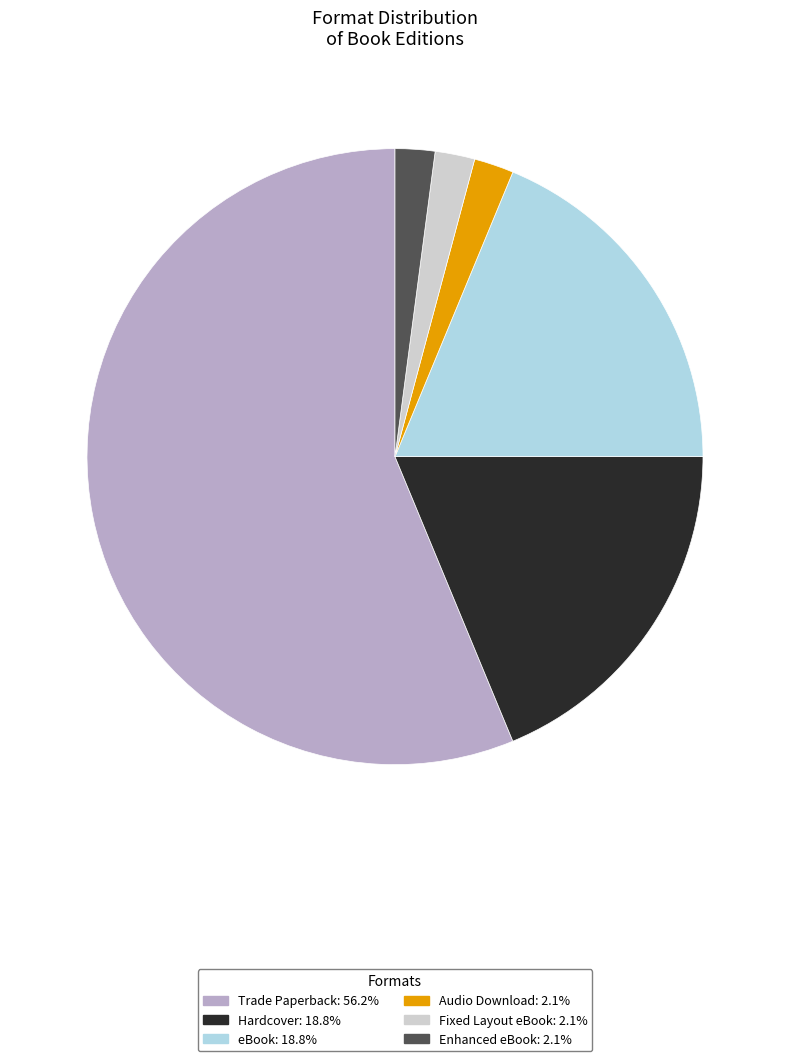

Is it true that Enhanced eBook is 15% of the pie?

False